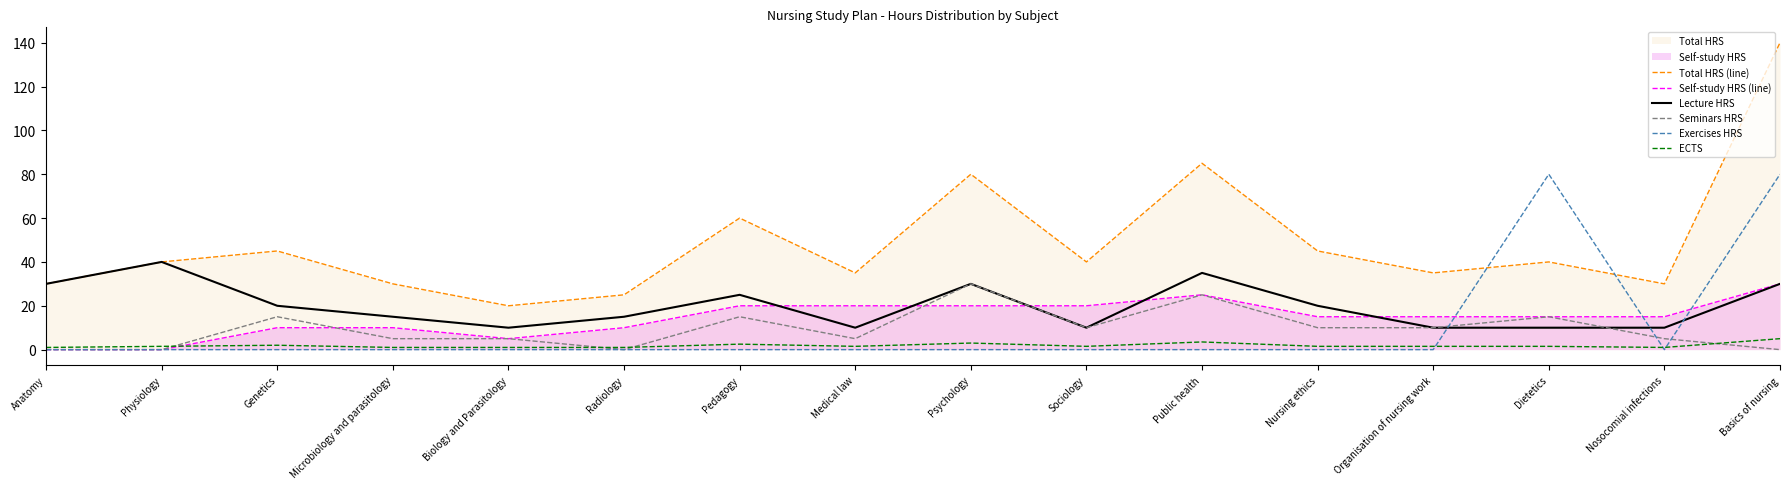

What are all the series names shown in the legend?

Total HRS (line), Self-study HRS (line), Lecture HRS, Seminars HRS, Exercises HRS, ECTS